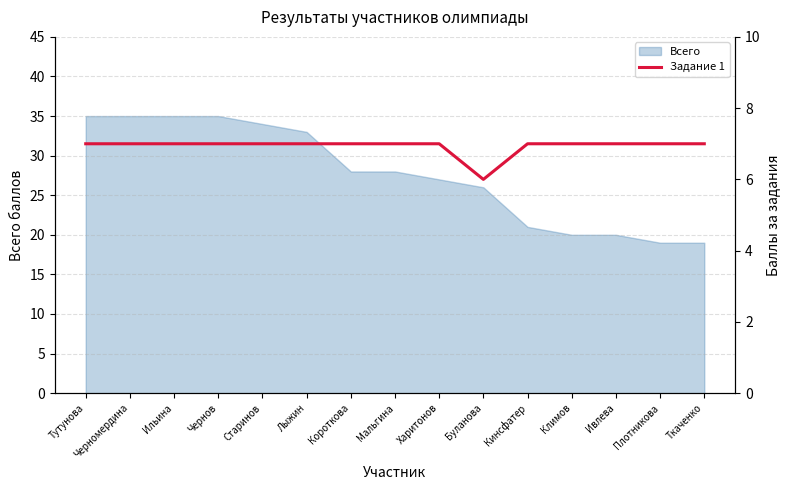

Is it true that Всего equals 27 at Харитонов?

True